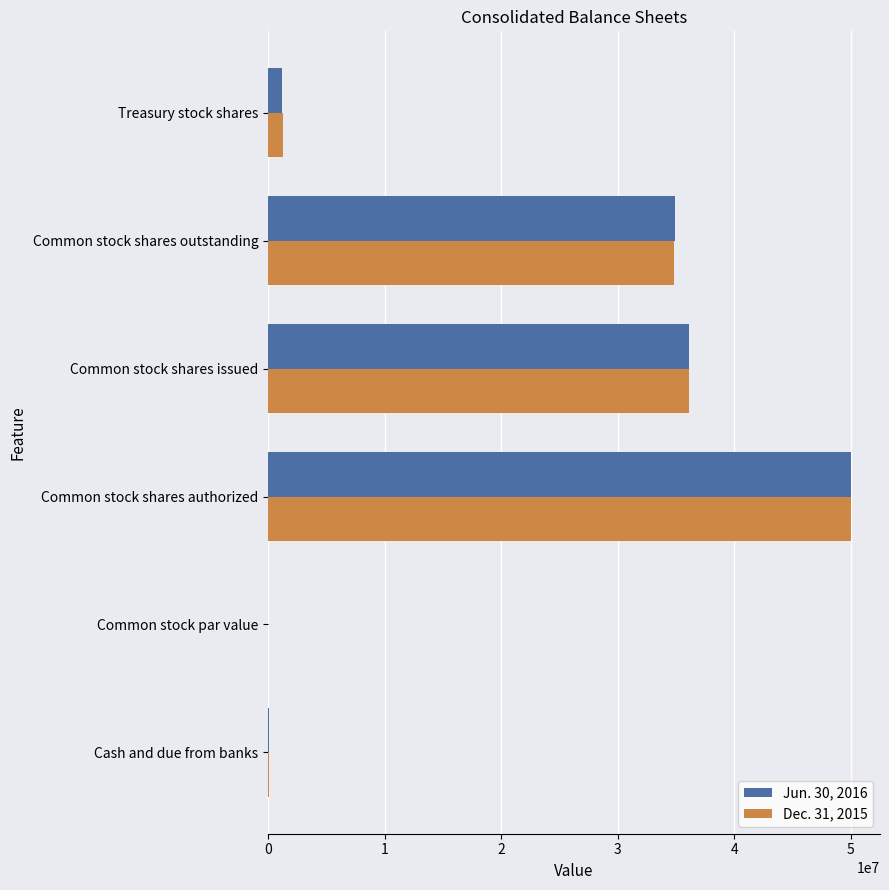

At which category is the sum across all series the highest?

Common stock shares authorized